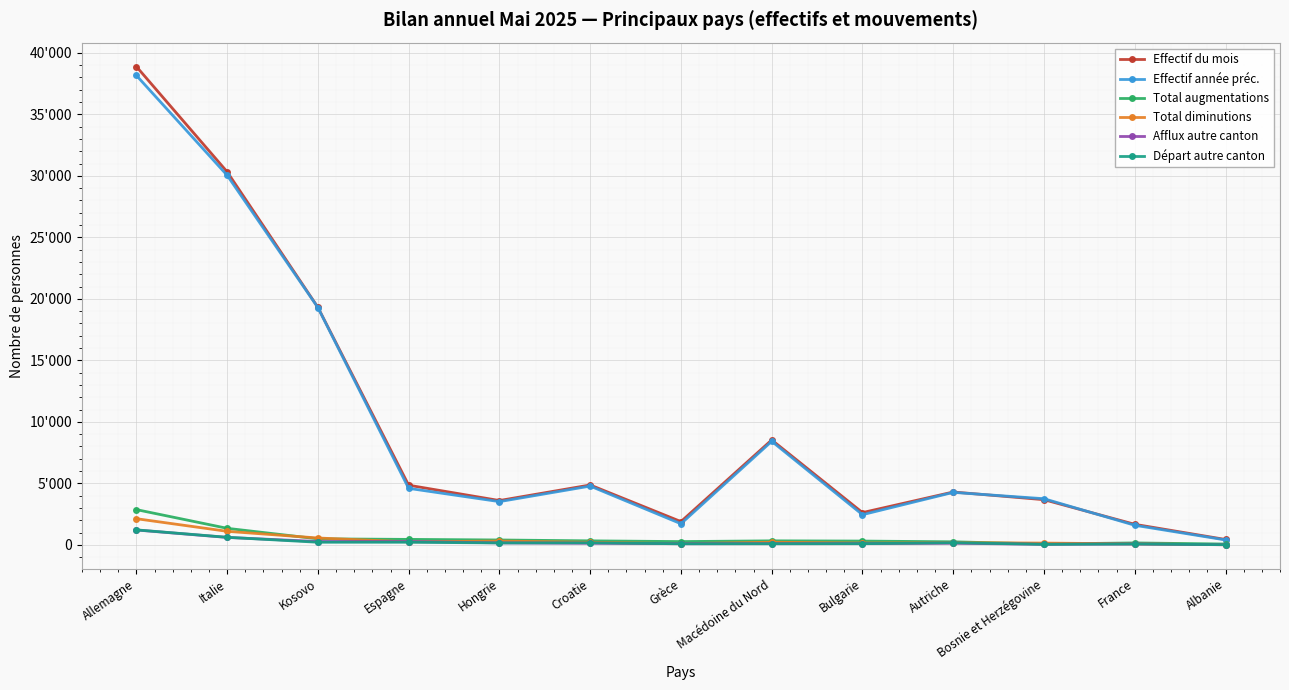

True or false: Total diminutions and Effectif du mois intersect in this chart.

False